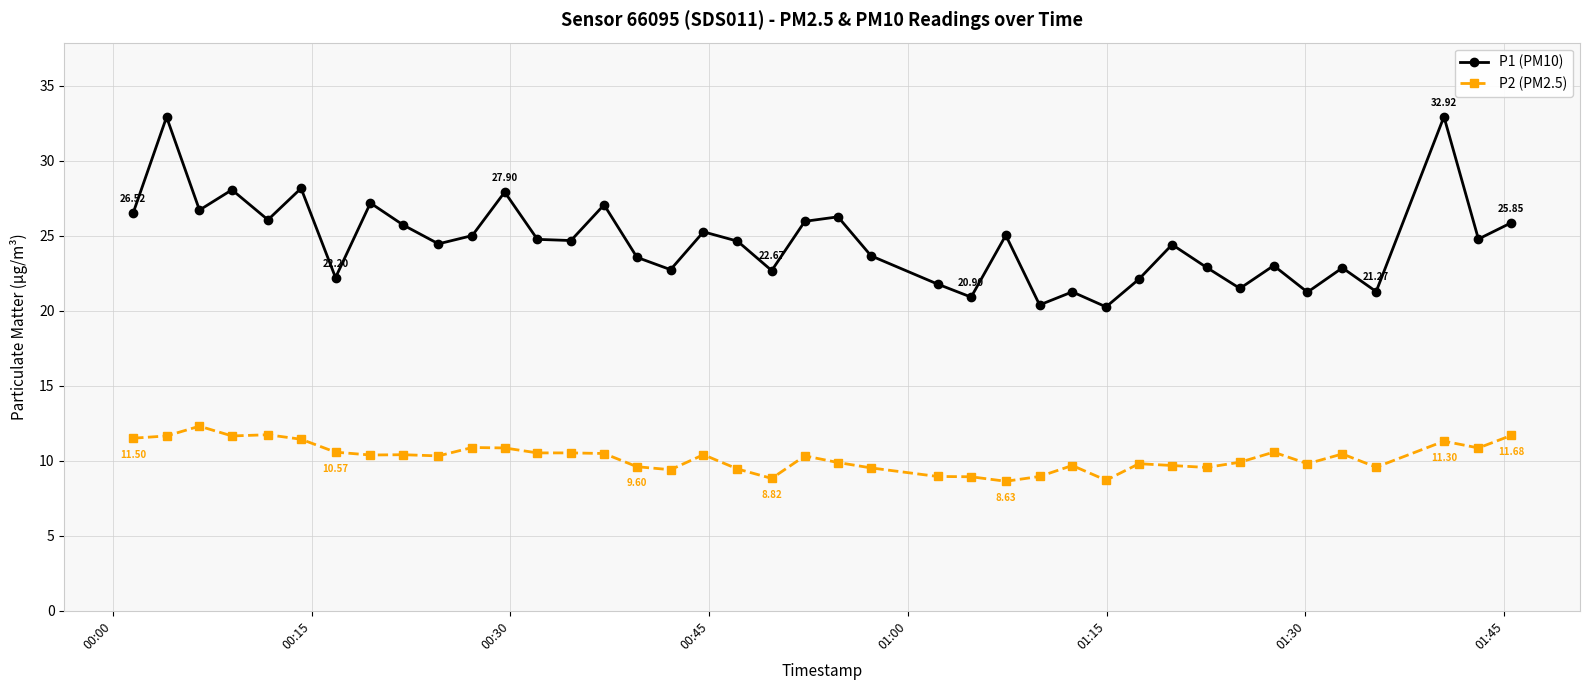

Which series has the widest spread of values?

P1 (PM10)